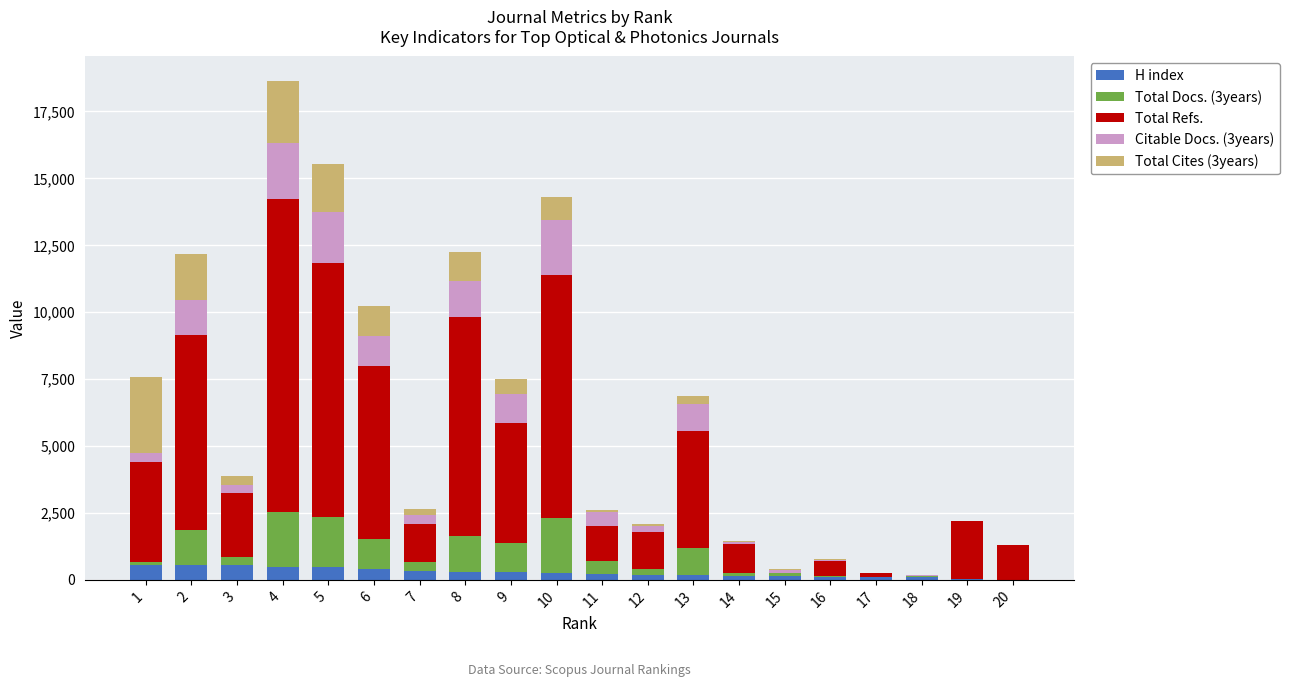

At which category is the sum across all series the highest?

4